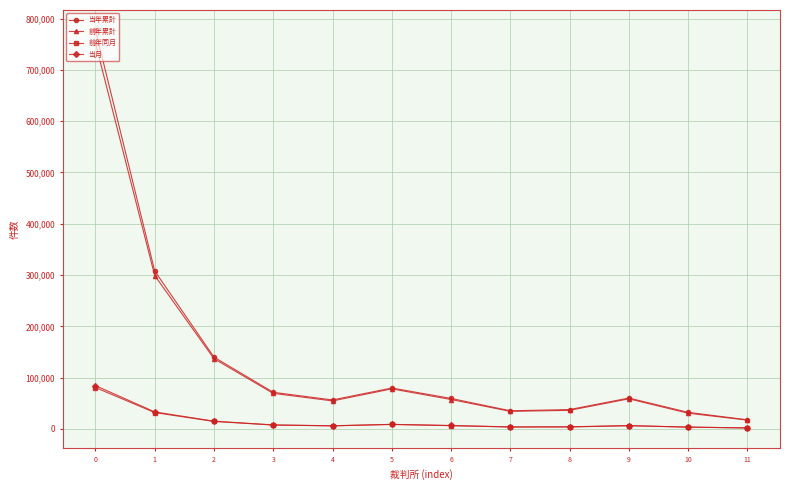

How many interior local peaks does the 前年累計 series have?

2